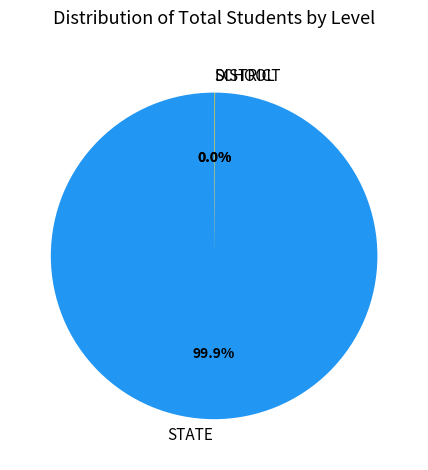

What is the largest slice in the pie chart?

STATE